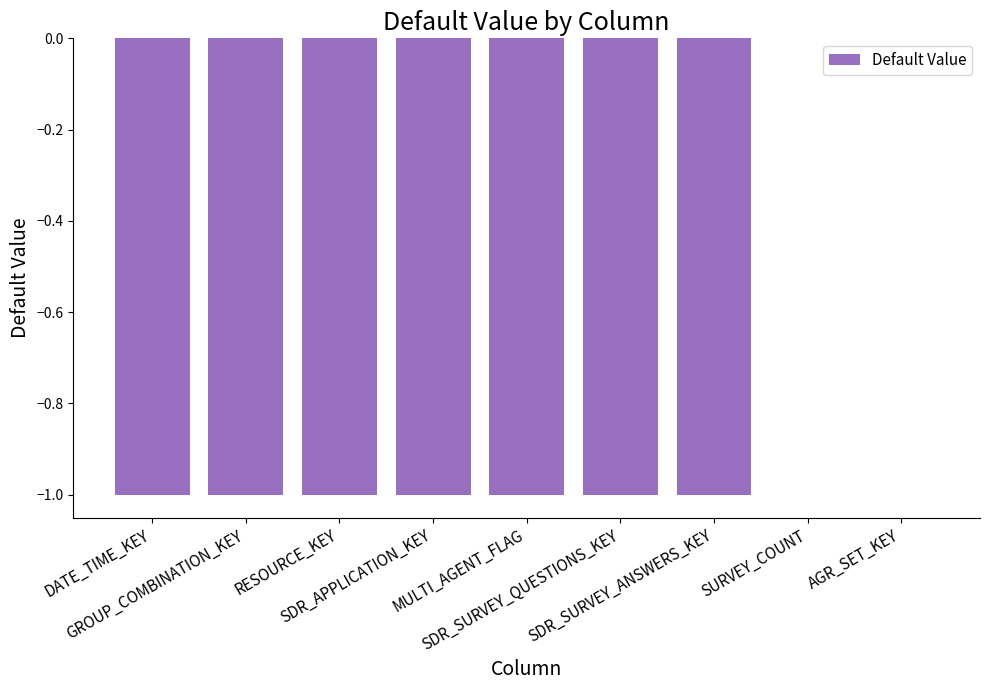

What is the sum of all values?

-7